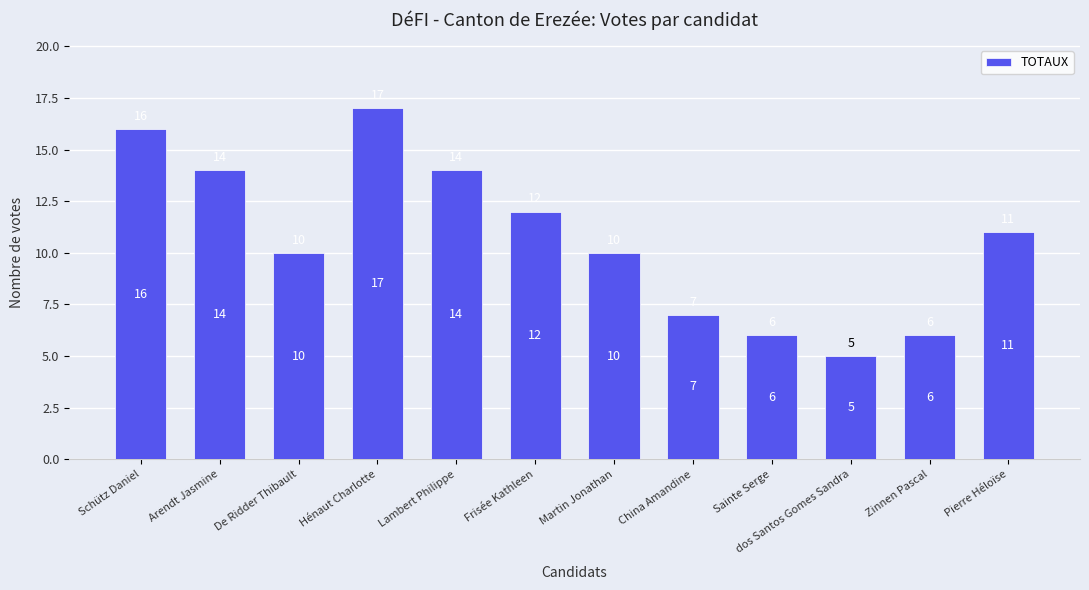

What is the label of the 10th bar from the left?

dos Santos Gomes Sandra